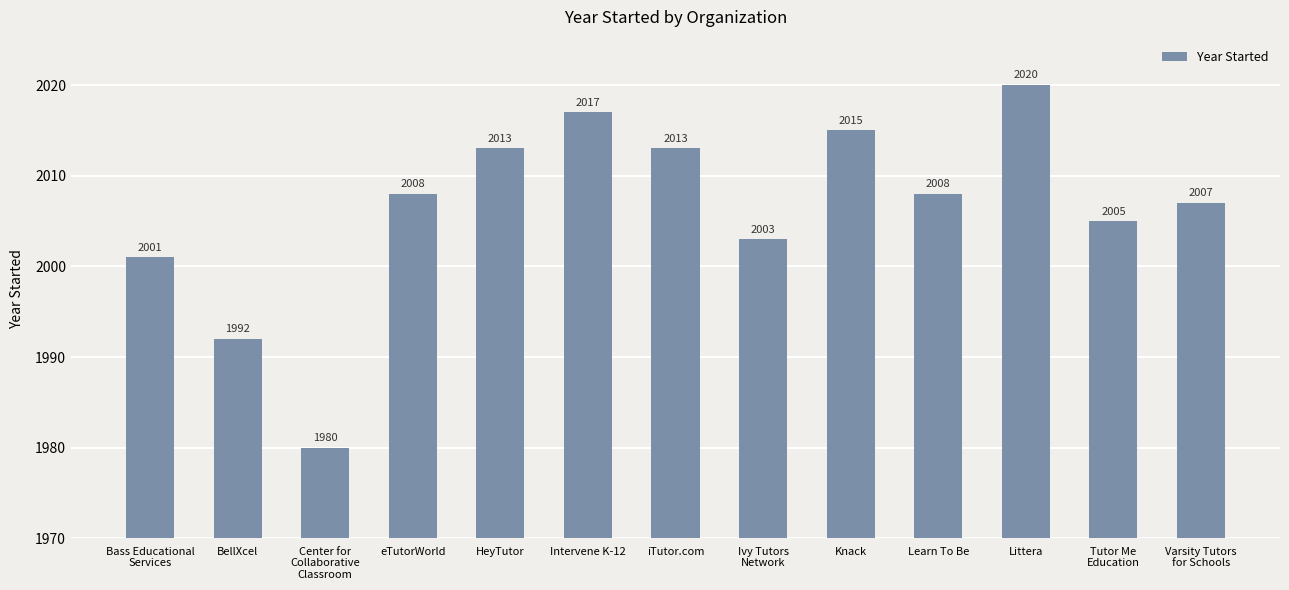

Is it true that the value at Intervene K-12 is 3259?

False